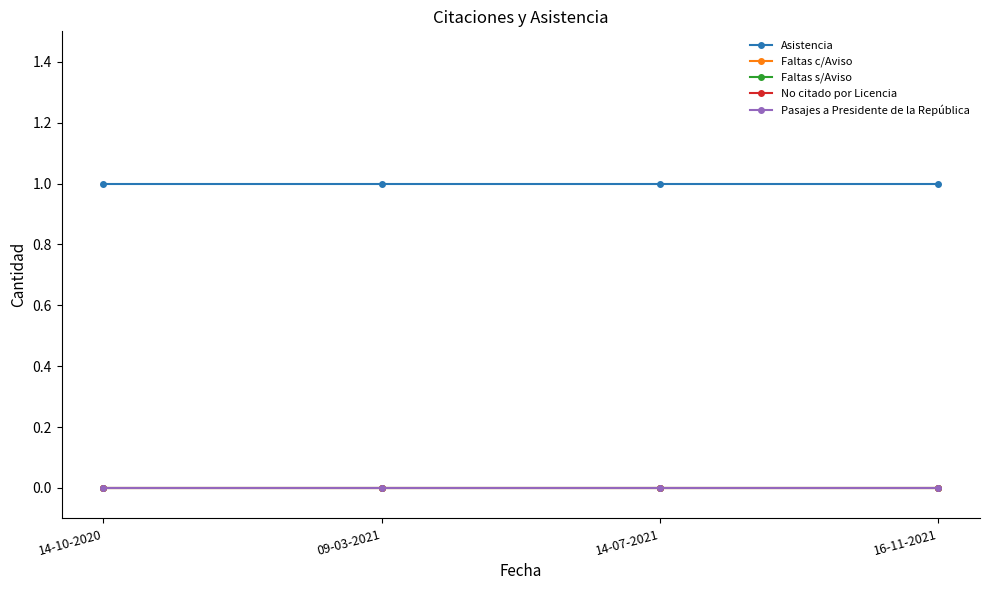

Reading right to left, list all the values displayed in this chart.

Asistencia: 16-11-2021=1	14-07-2021=1	09-03-2021=1	14-10-2020=1
Faltas c/Aviso: 16-11-2021=0	14-07-2021=0	09-03-2021=0	14-10-2020=0
Faltas s/Aviso: 16-11-2021=0	14-07-2021=0	09-03-2021=0	14-10-2020=0
No citado por Licencia: 16-11-2021=0	14-07-2021=0	09-03-2021=0	14-10-2020=0
Pasajes a Presidente de la República: 16-11-2021=0	14-07-2021=0	09-03-2021=0	14-10-2020=0